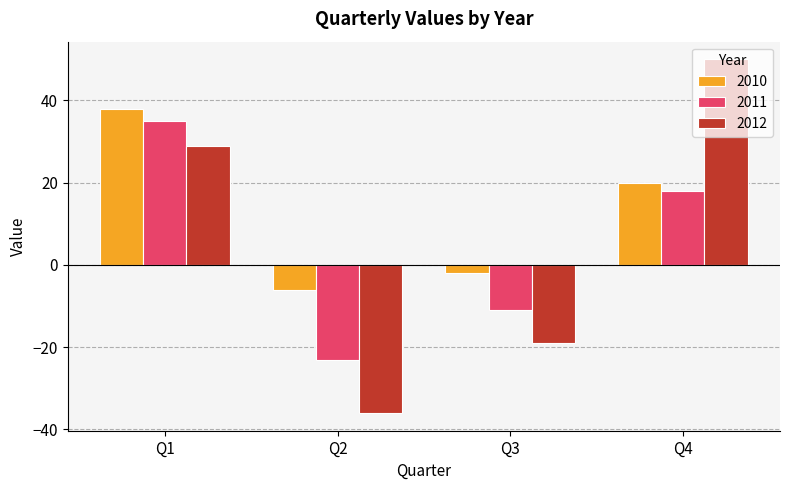

Reading left to right, what are all the values shown in this chart?

2010: 38	-6	-2	20
2011: 35	-23	-11	18
2012: 29	-36	-19	50